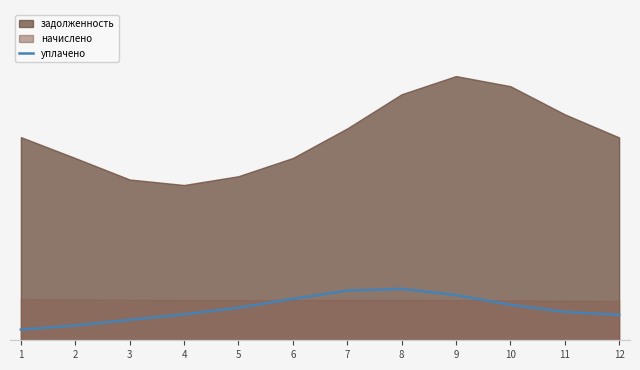

Reading left to right, extract all data points from this chart.

1510.1	2083.8	2884.4	3668.6	4597.9	5851.3	7011.4	7271.0	6384.4	5023.4	4012.5	3589.7